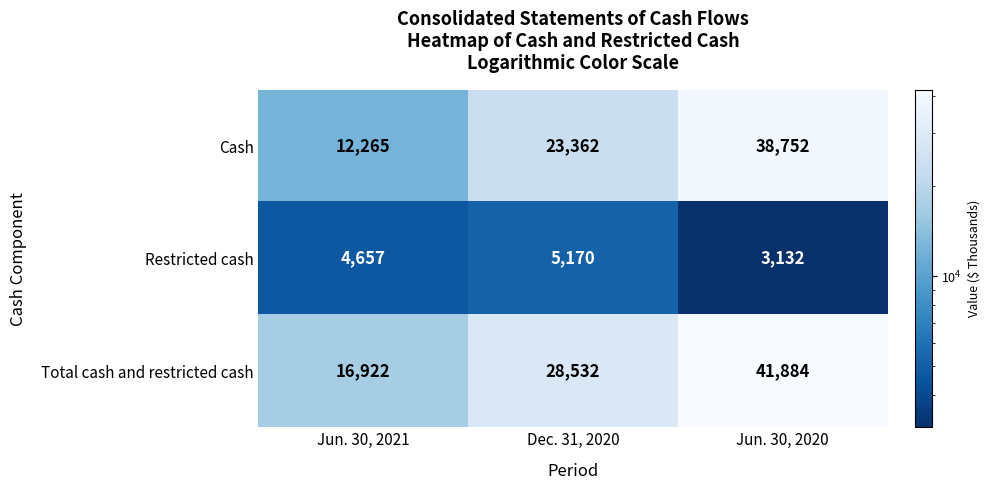

At which category is the sum across all series the highest?

Jun. 30, 2020